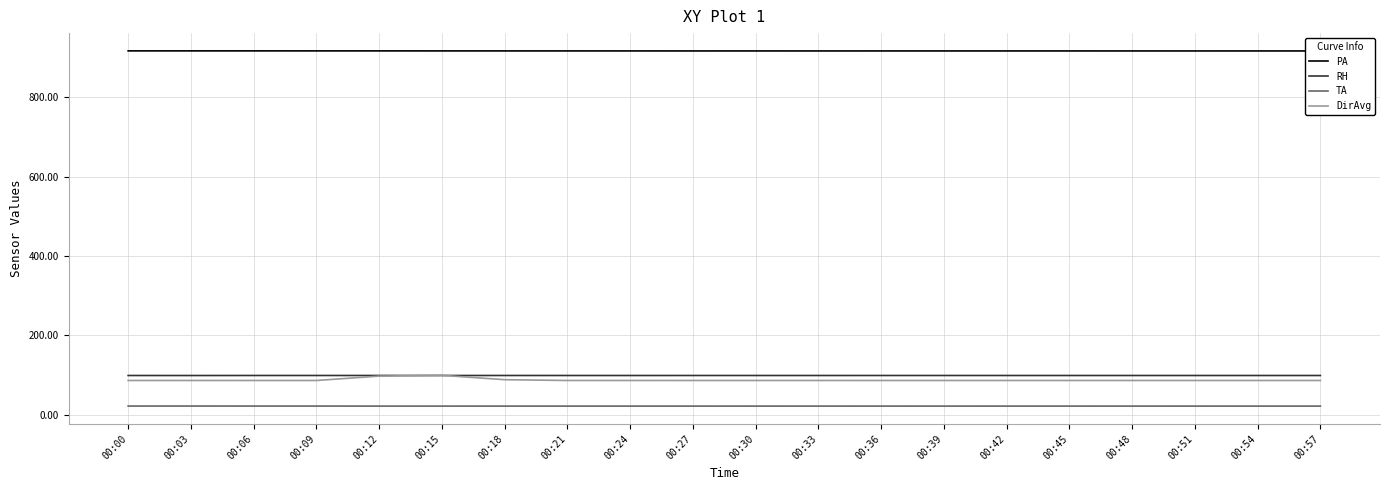

What is the difference between the maximum and minimum values in the DirAvg series?

13.0